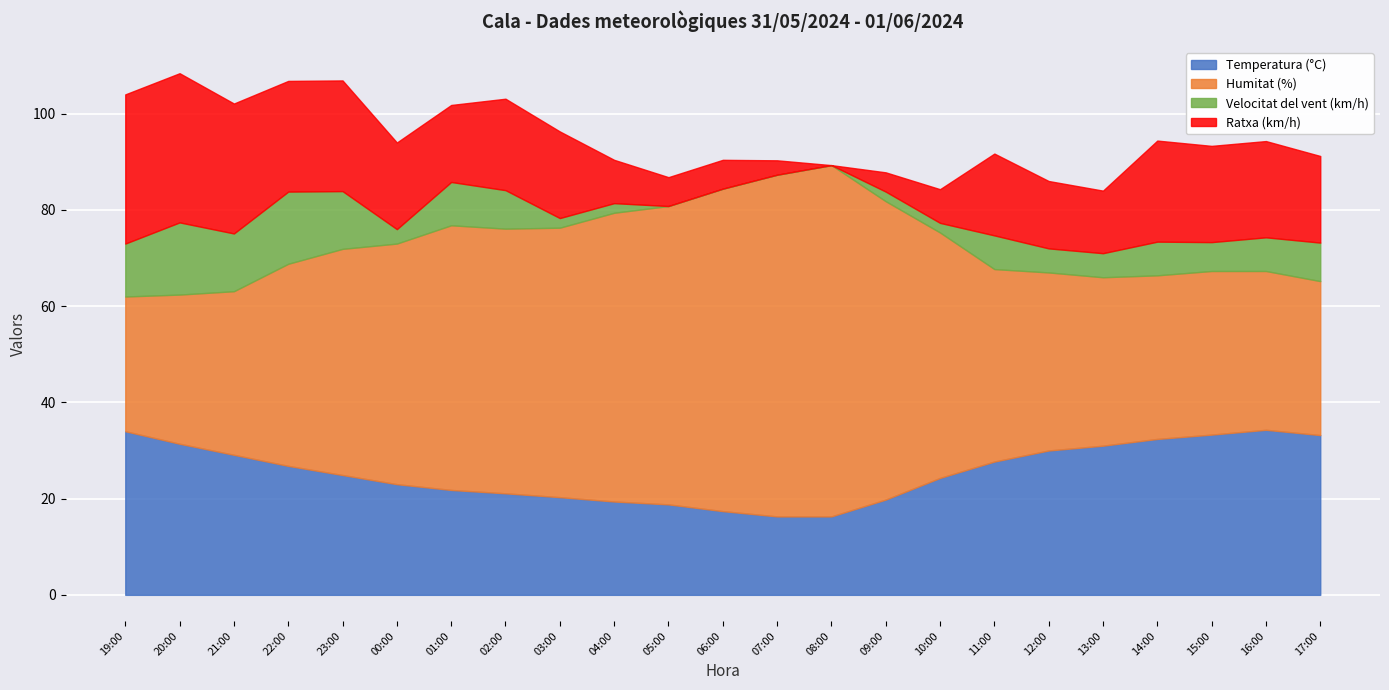

What is the total value across all series at 00:00?

94.0